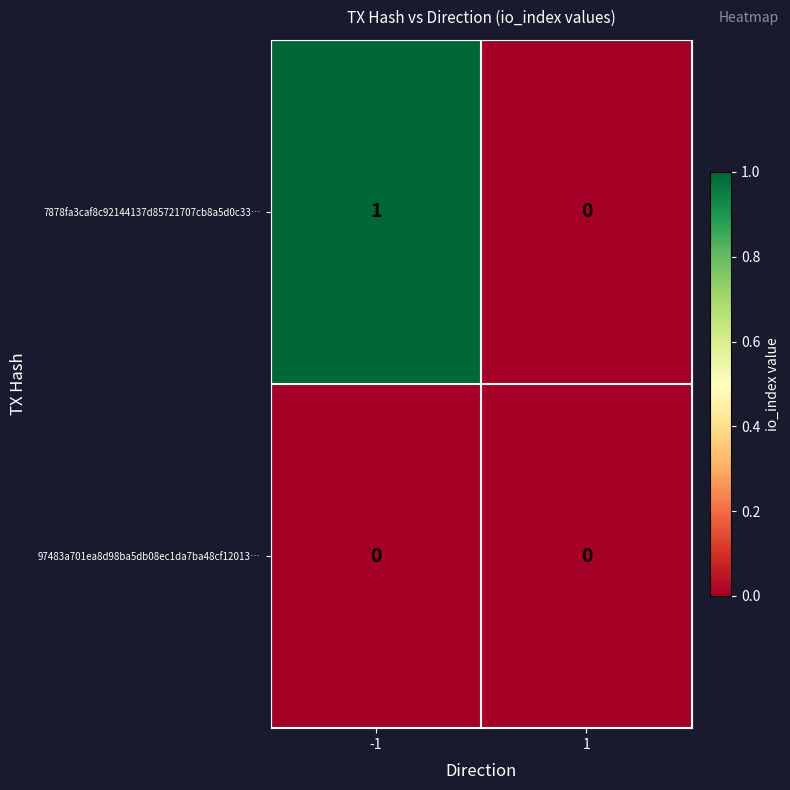

At which category is the sum across all series the highest?

-1